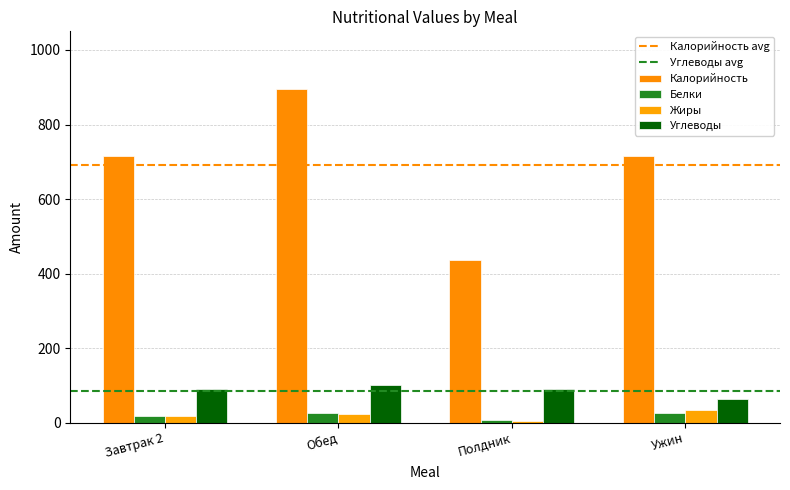

At which category is the sum across all series the highest?

Обед